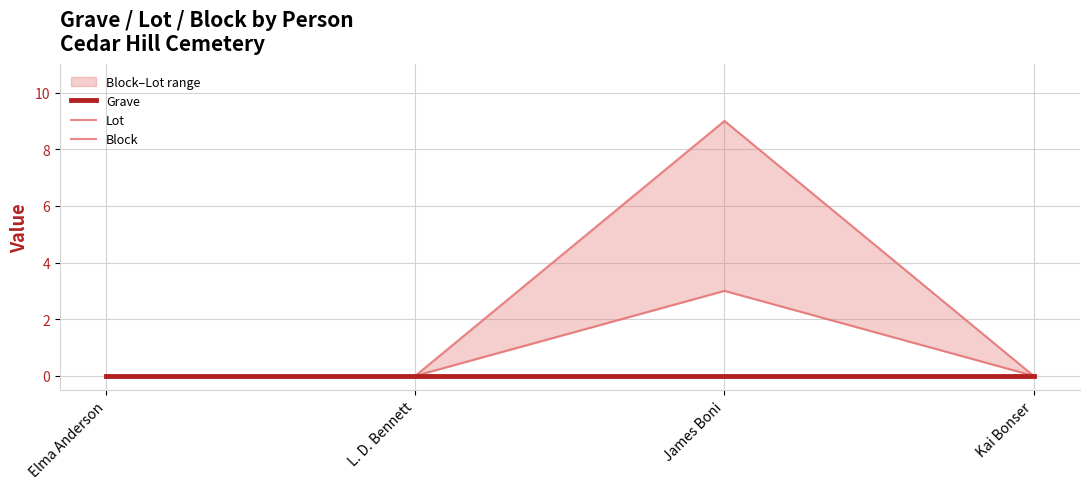

Reading right to left, transcribe all the data shown in this chart.

Grave: 0	0	0	0
Lot: 0	9	0	0
Block: 0	3	0	0